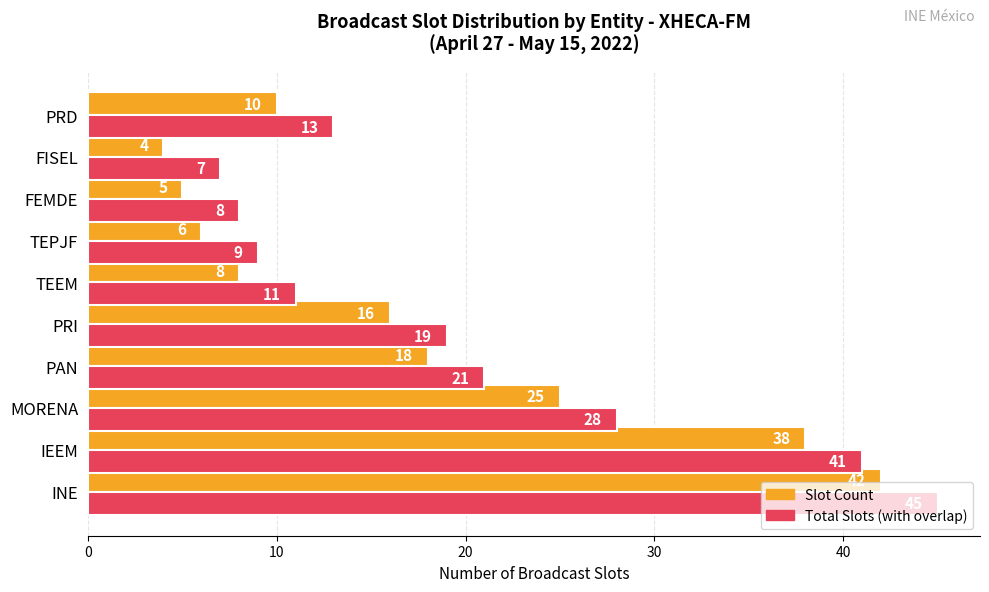

True or false: Total Slots (with overlap) has a value of 28 at MORENA.

True